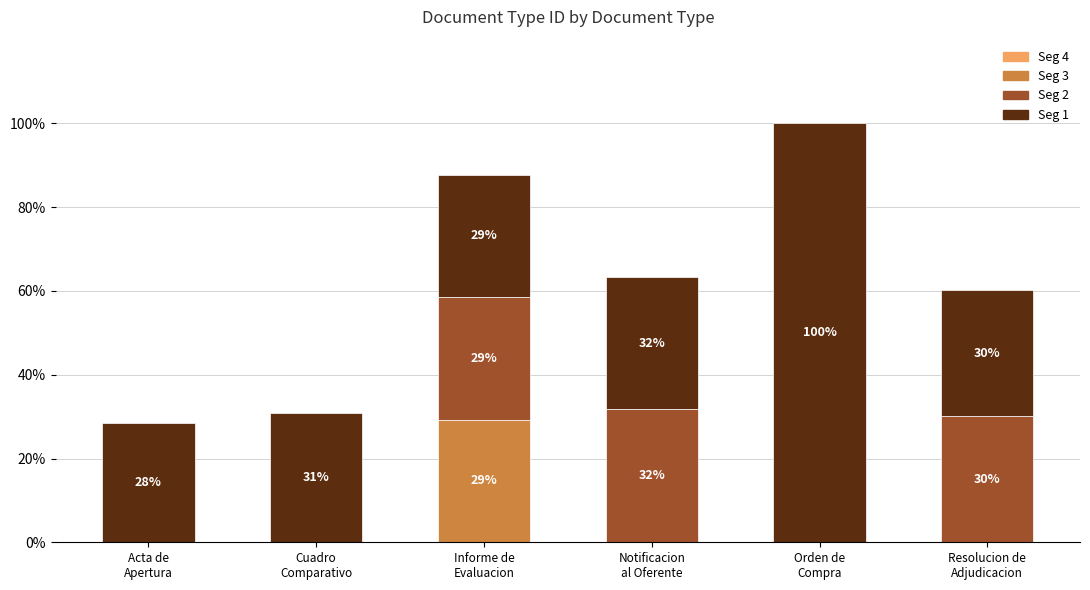

True or false: Seg 1 has a value of 42.6 at Notificacion
al Oferente.

False